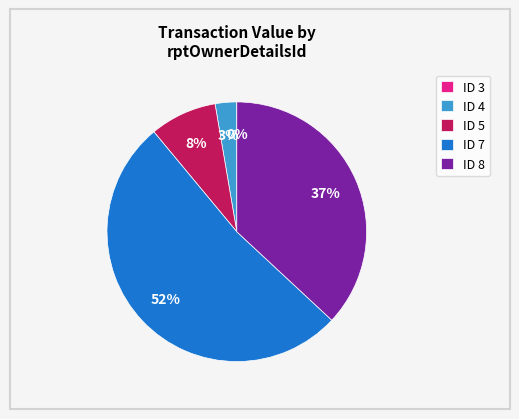

To the nearest percent, what portion does ID 4 represent?

3%